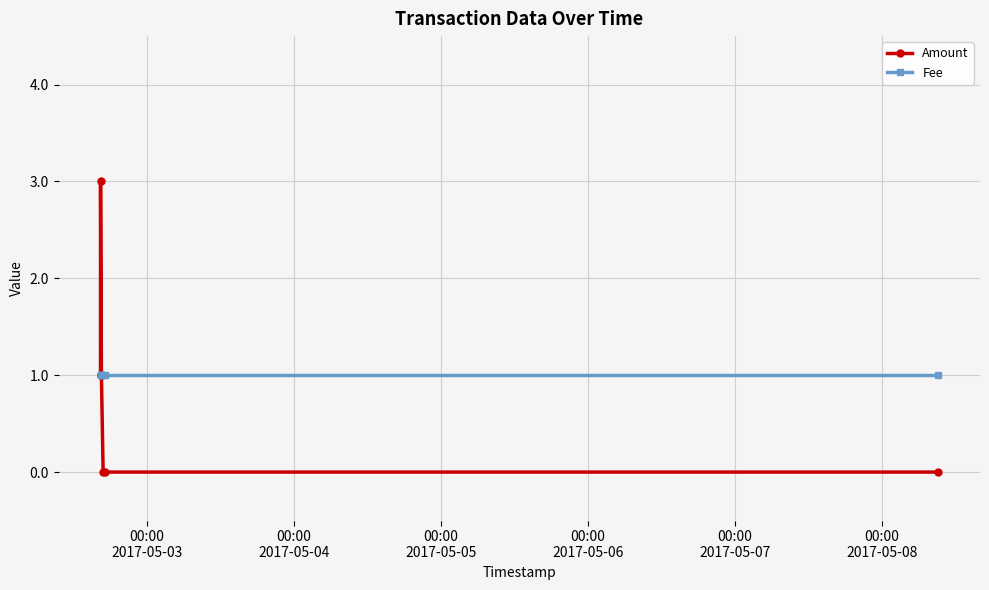

Reading right to left, extract all data points from this chart.

Amount: 0	0	0	1	3	1
Fee: 1	1	1	1	1	1